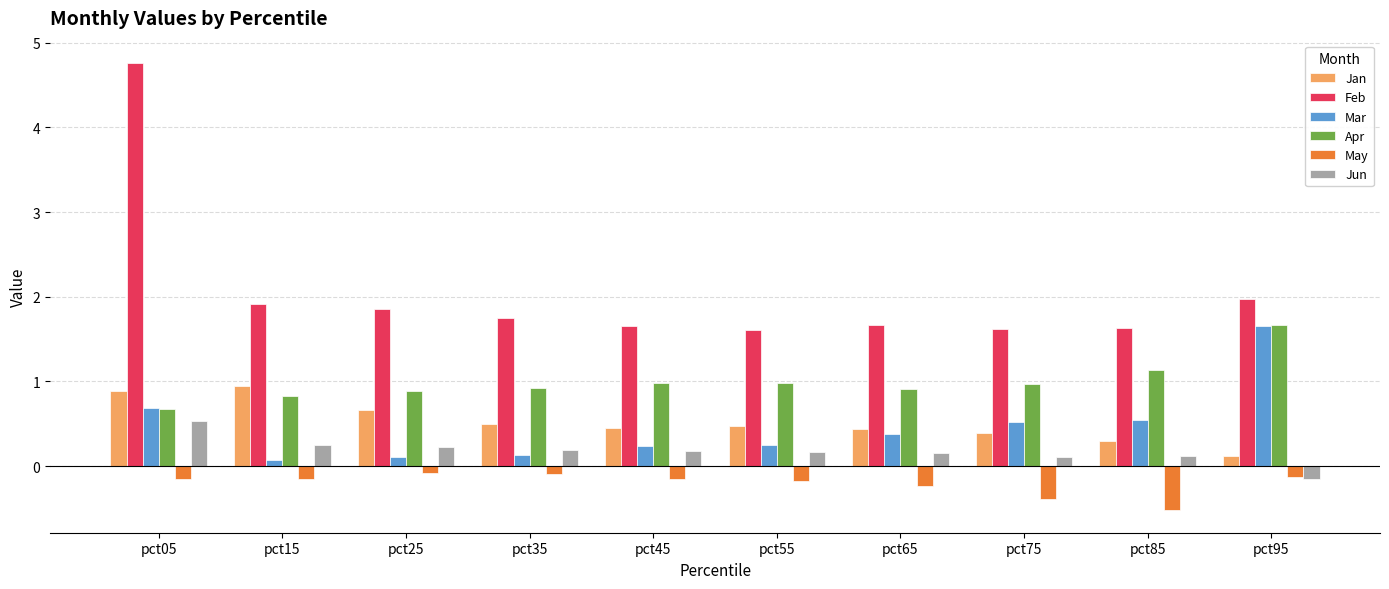

Is it true that Jun equals 0.4 at pct25?

False